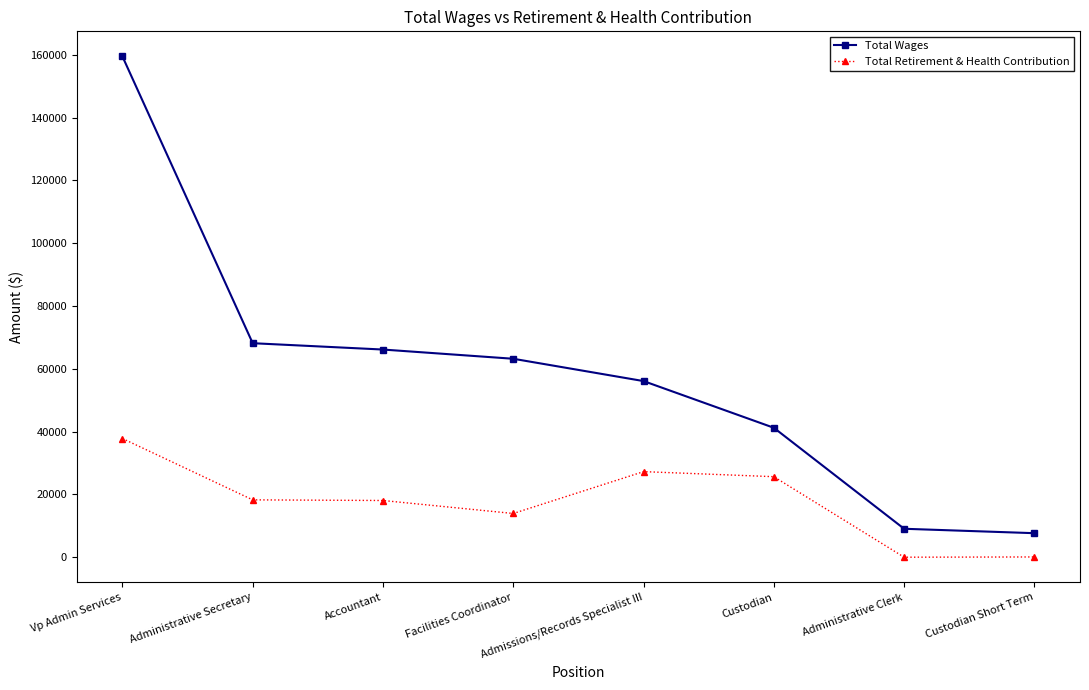

Rank the series by their average value, from highest to lowest.

Total Wages, Total Retirement & Health Contribution